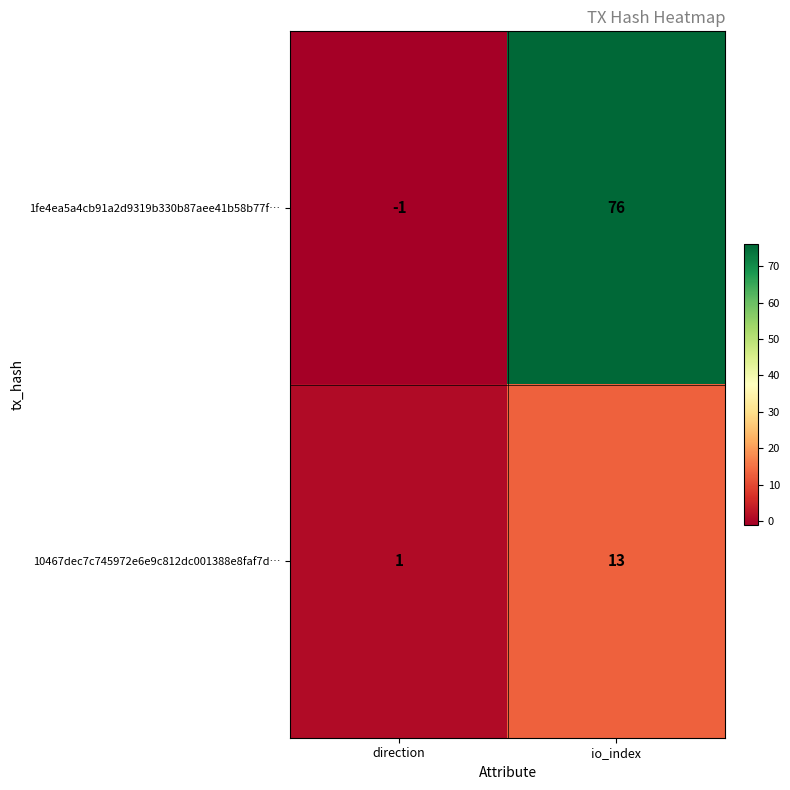

How many categories are shown in the chart?

2